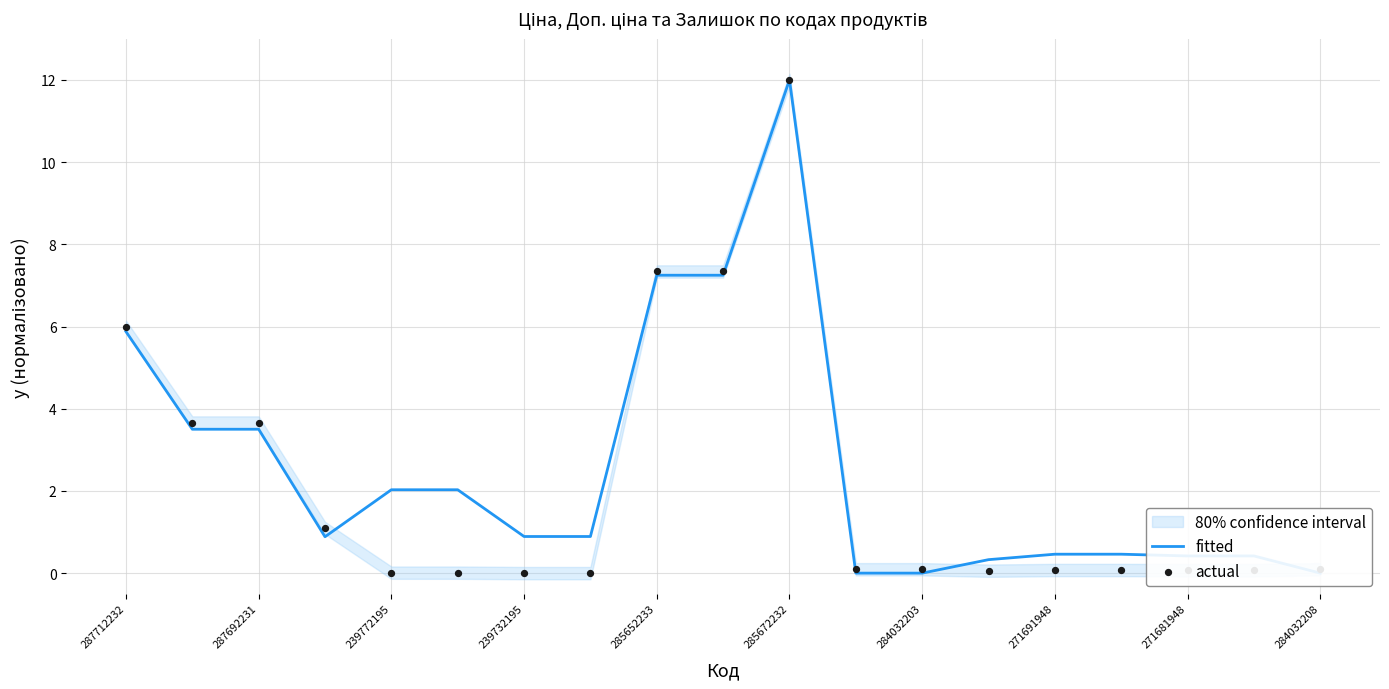

What is the total value across all series at 271691948?

0.5